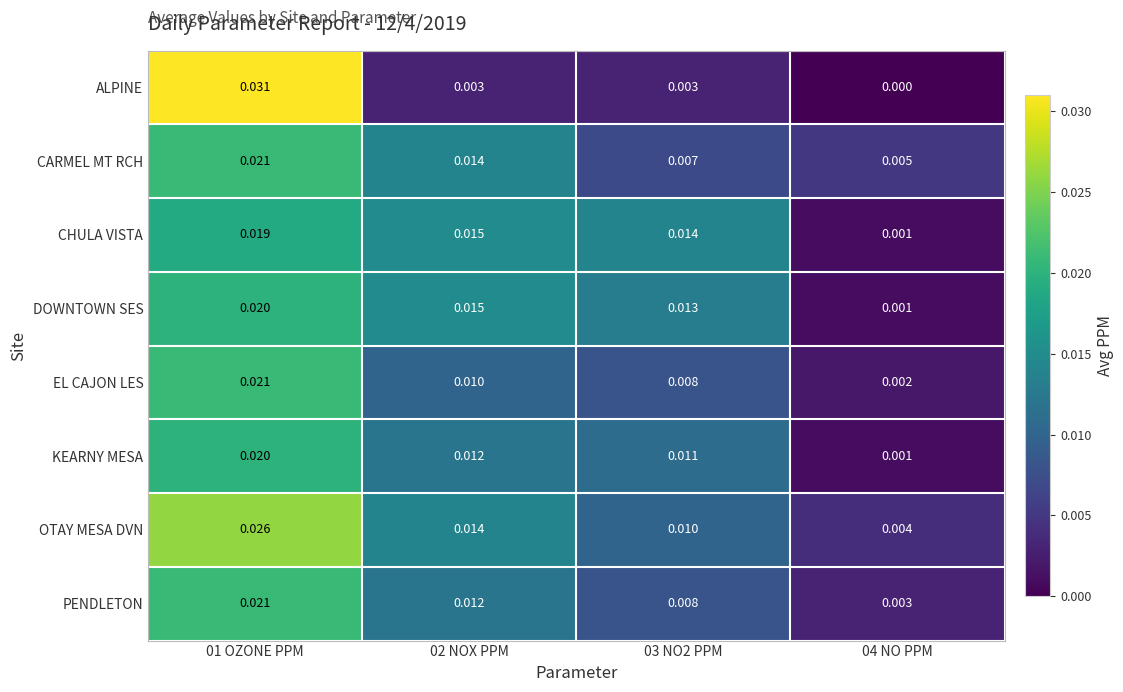

Is the value of DOWNTOWN SES at 03 NO2 PPM greater than the value of EL CAJON LES at 01 OZONE PPM?

No